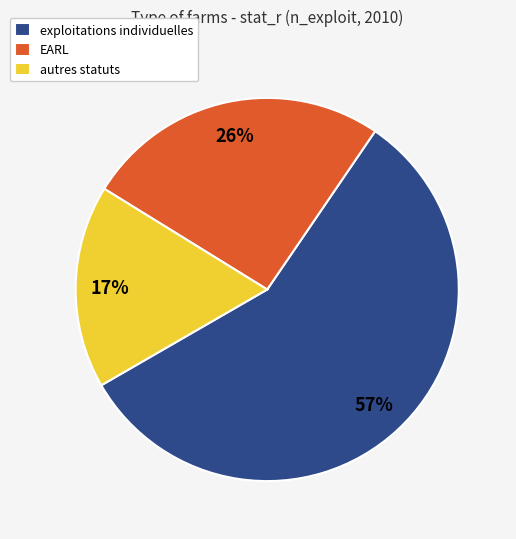

Count the number of slices in the pie.

3